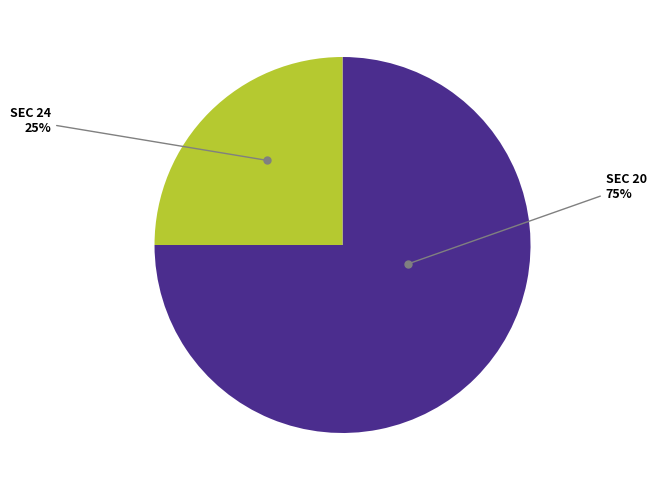

Is there any slice that represents more than half of the pie?

Yes